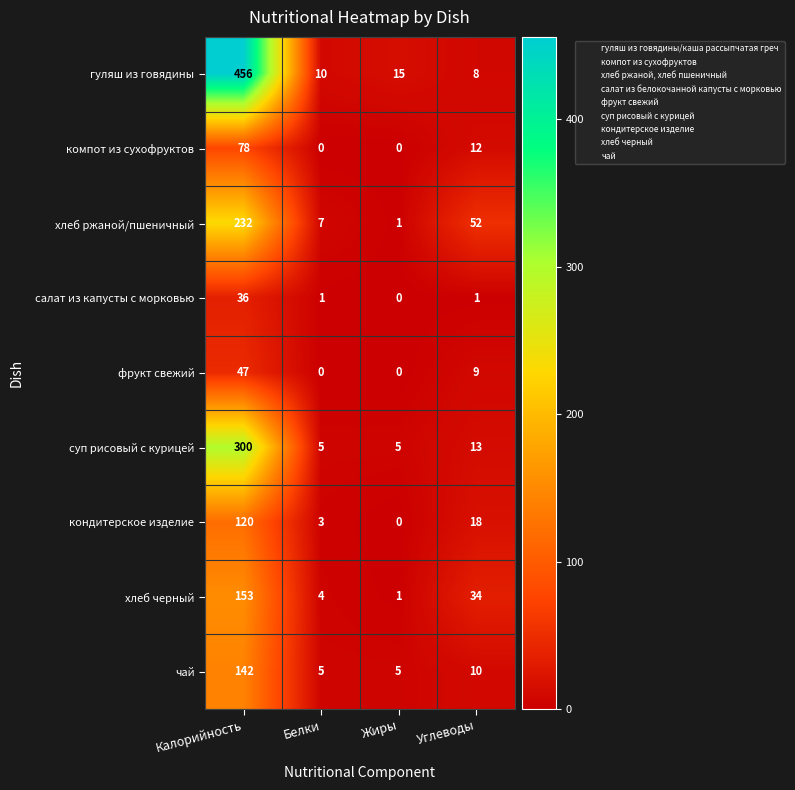

Where is кондитерское изделие nearest to the value 60?

Углеводы